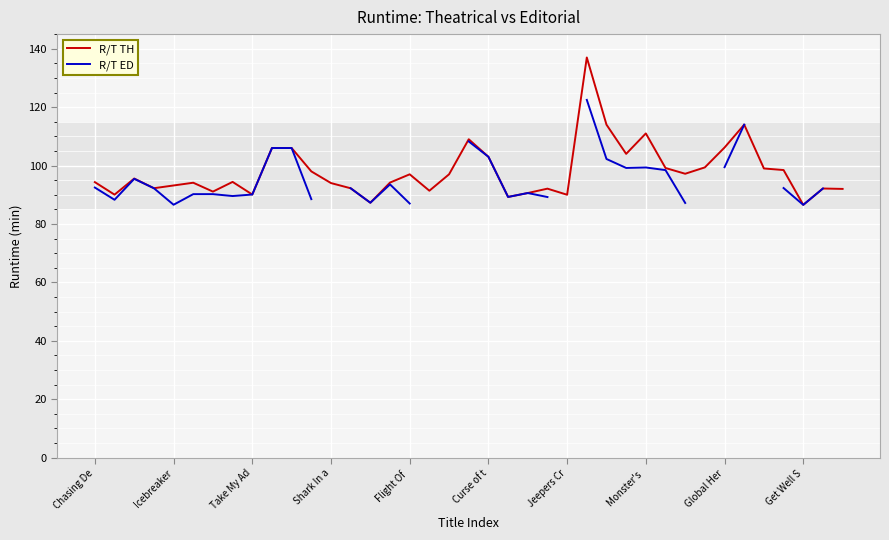

Which has a higher value, 13 or 18?

18